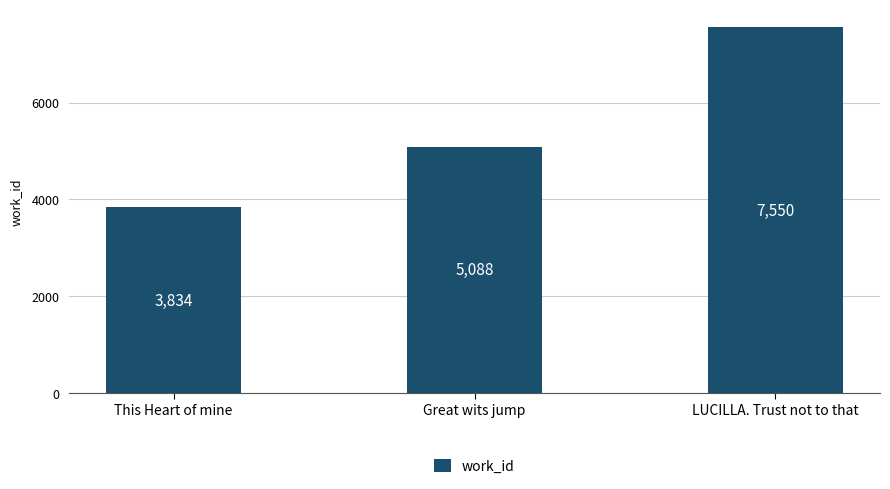

Where is the data nearest to the value 5692?

Great wits jump